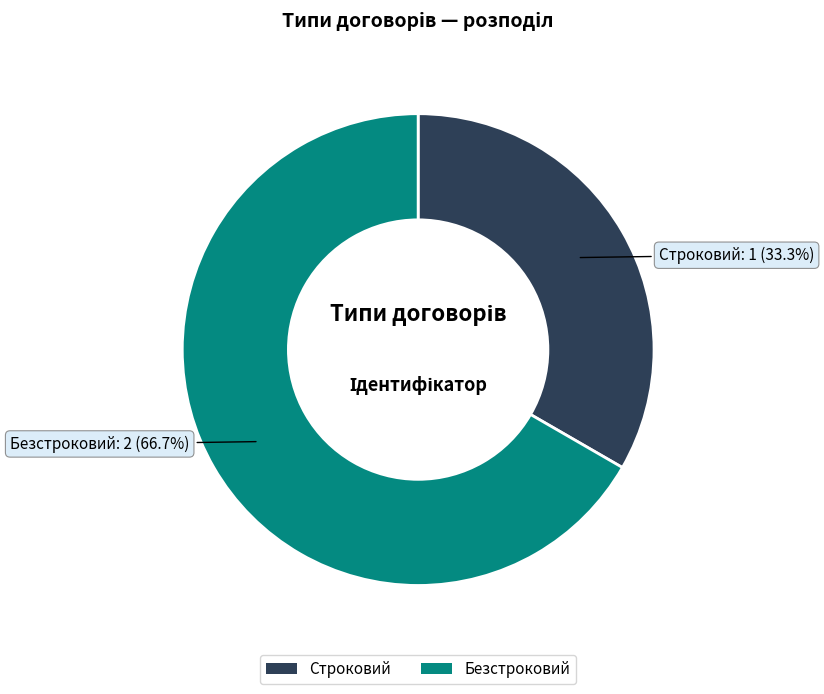

How many segments does this pie chart have?

2